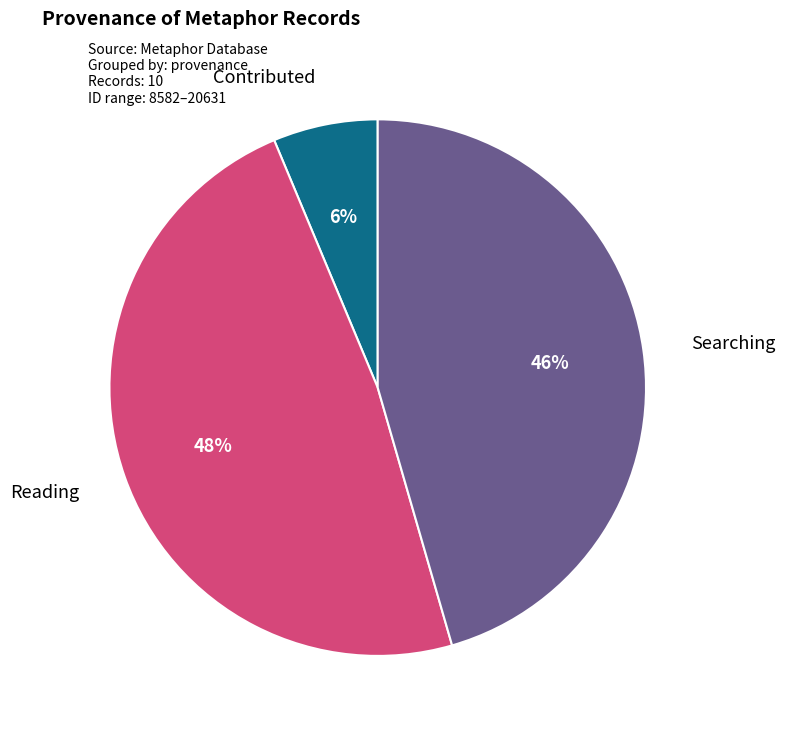

To the nearest percent, what is the average slice percentage?

33%